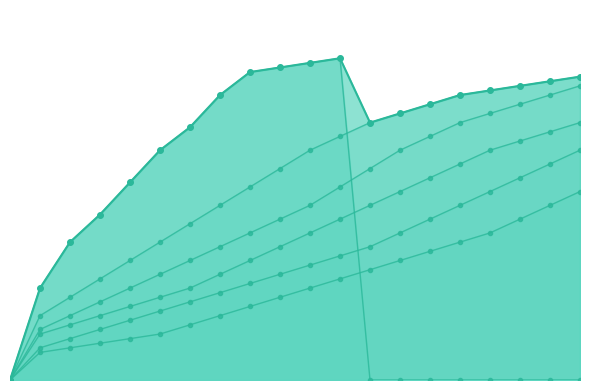

How many data points in Наклон вперед (ЮНОШИ) are less than 50?

10